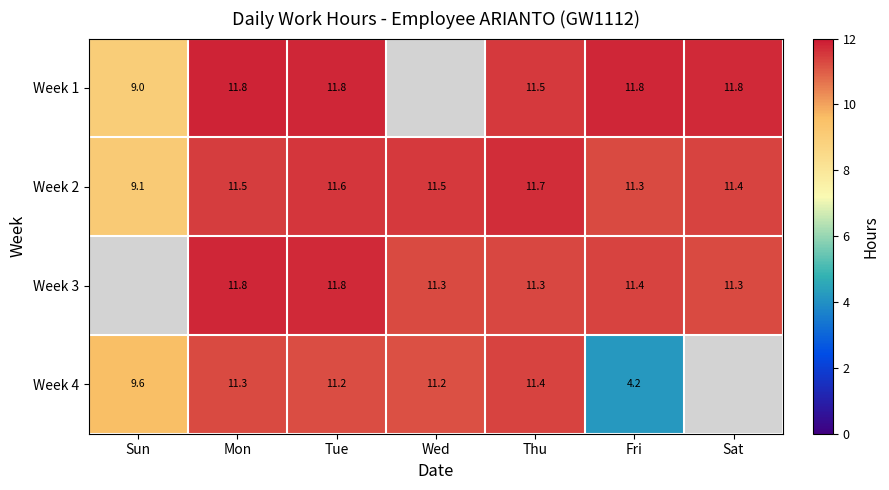

Is the value of Week 4 at Wed greater than the value of Week 1 at Fri?

No